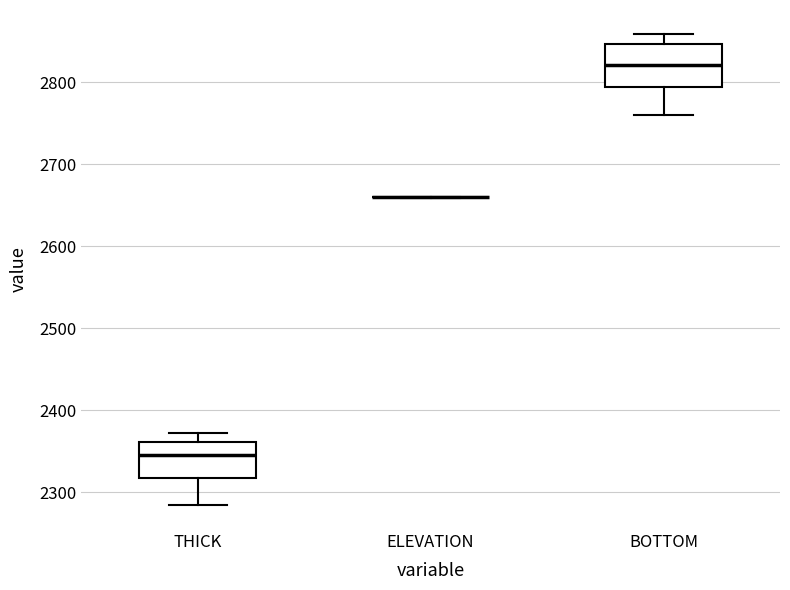

Reading left to right, read every box against the y-axis: the position of its median line, the range the box covers, and the ends of its whiskers. The values are not printed on the chart, so give them approximately, as read against the axis.

THICK: median 2350, box 2320 to 2360, whiskers 2280 to 2370
ELEVATION: box collapsed to a line at 2660, whiskers 2660 to 2660
BOTTOM: median 2820, box 2790 to 2850, whiskers 2760 to 2860